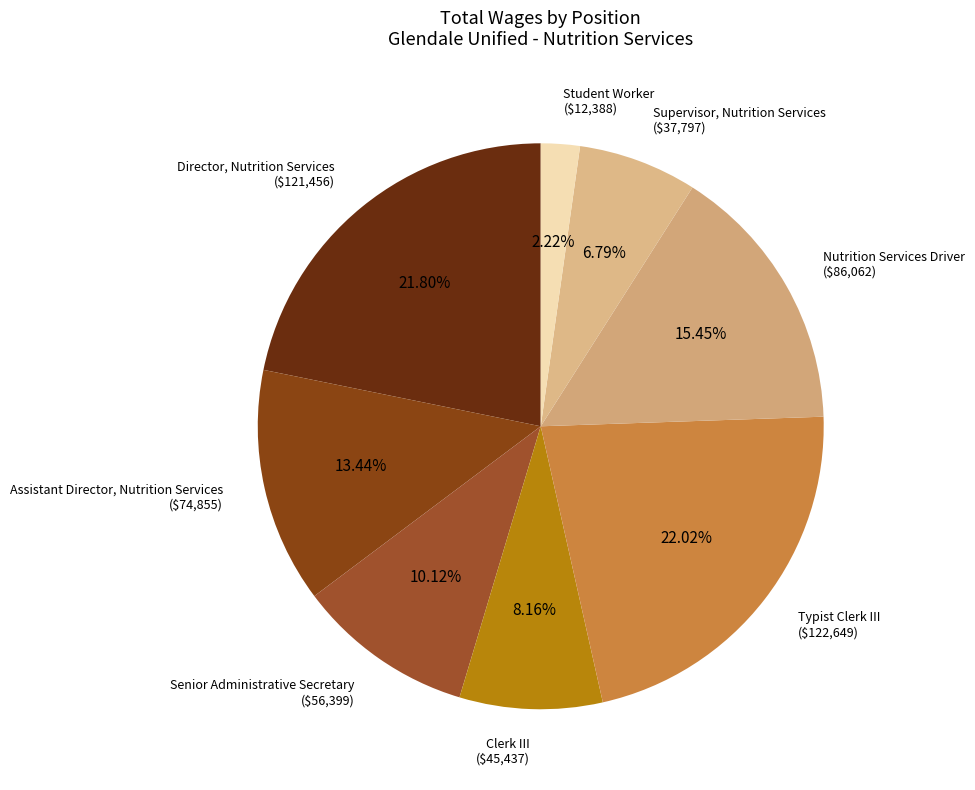

Do Supervisor, Nutrition Services and Student Worker together represent more than half of the pie?

No